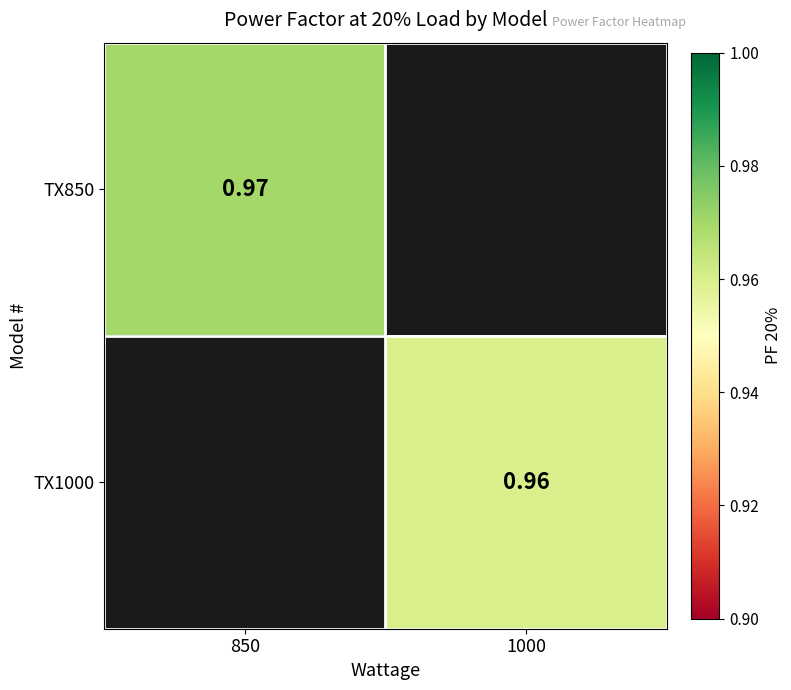

At which category does the chart reach its minimum across all series?

1000